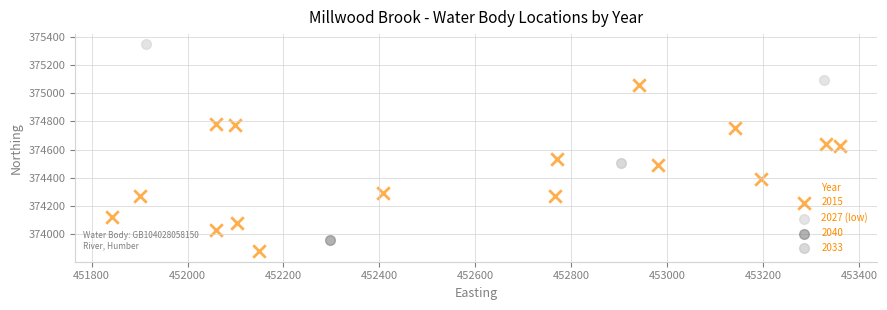

What are all the series names shown in the legend?

2015, 2027 (low), 2040, 2033